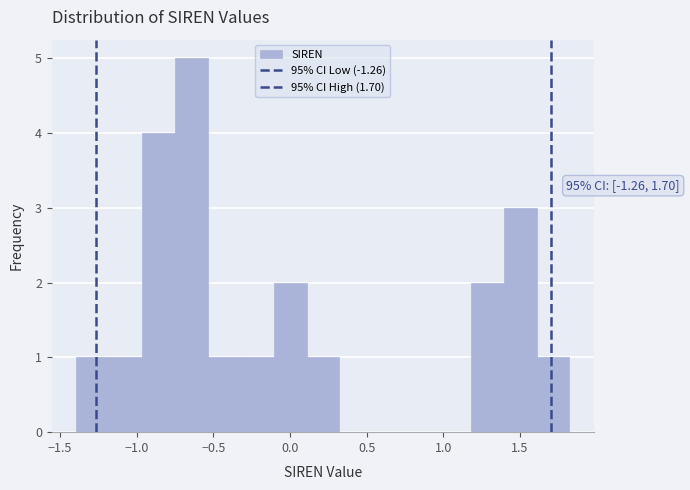

Over which range of the x-axis is the bar tallest?

-0.75 to -0.55